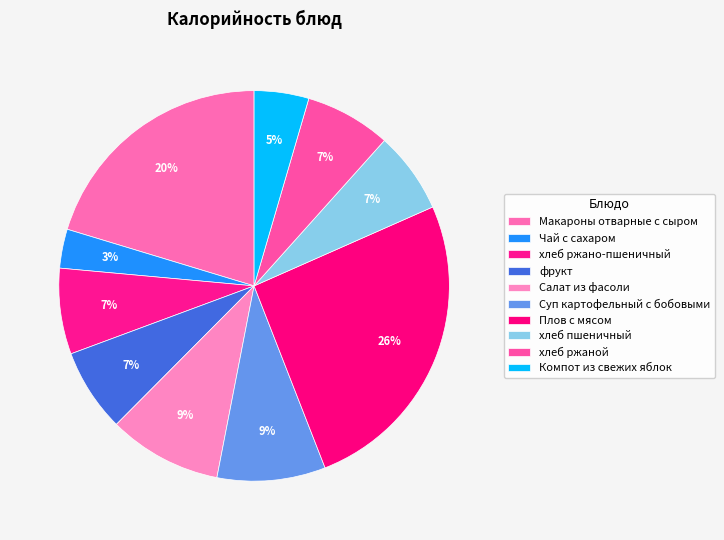

Between Суп картофельный с бобовыми and Чай с сахаром, which is larger?

Суп картофельный с бобовыми